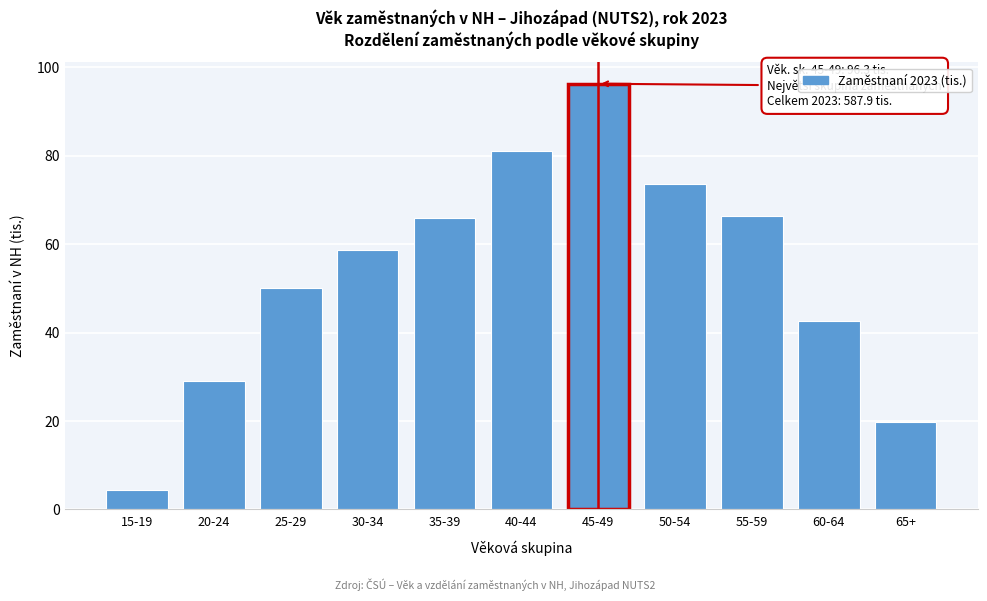

Reading left to right, extract all data points from this chart.

4.4	29.1	50.0	58.8	65.8	81.0	96.3	73.7	66.4	42.7	19.8